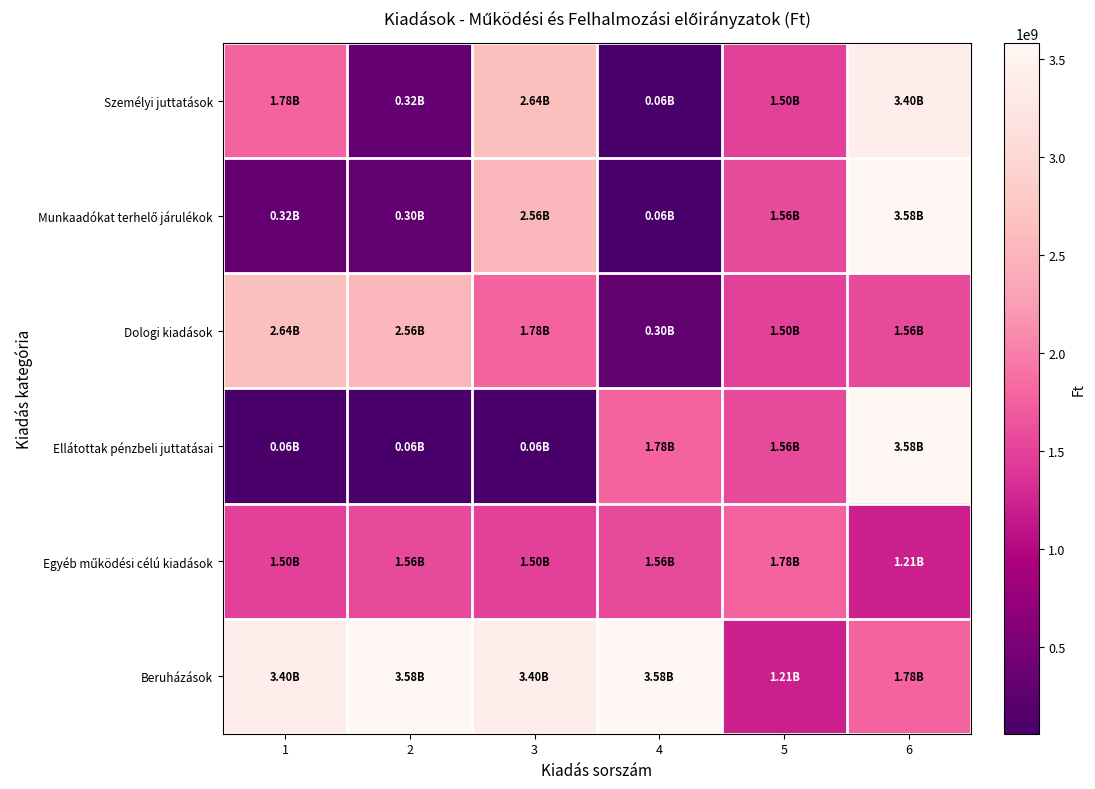

What is the difference between the highest and lowest values at 6?

2369419653.0